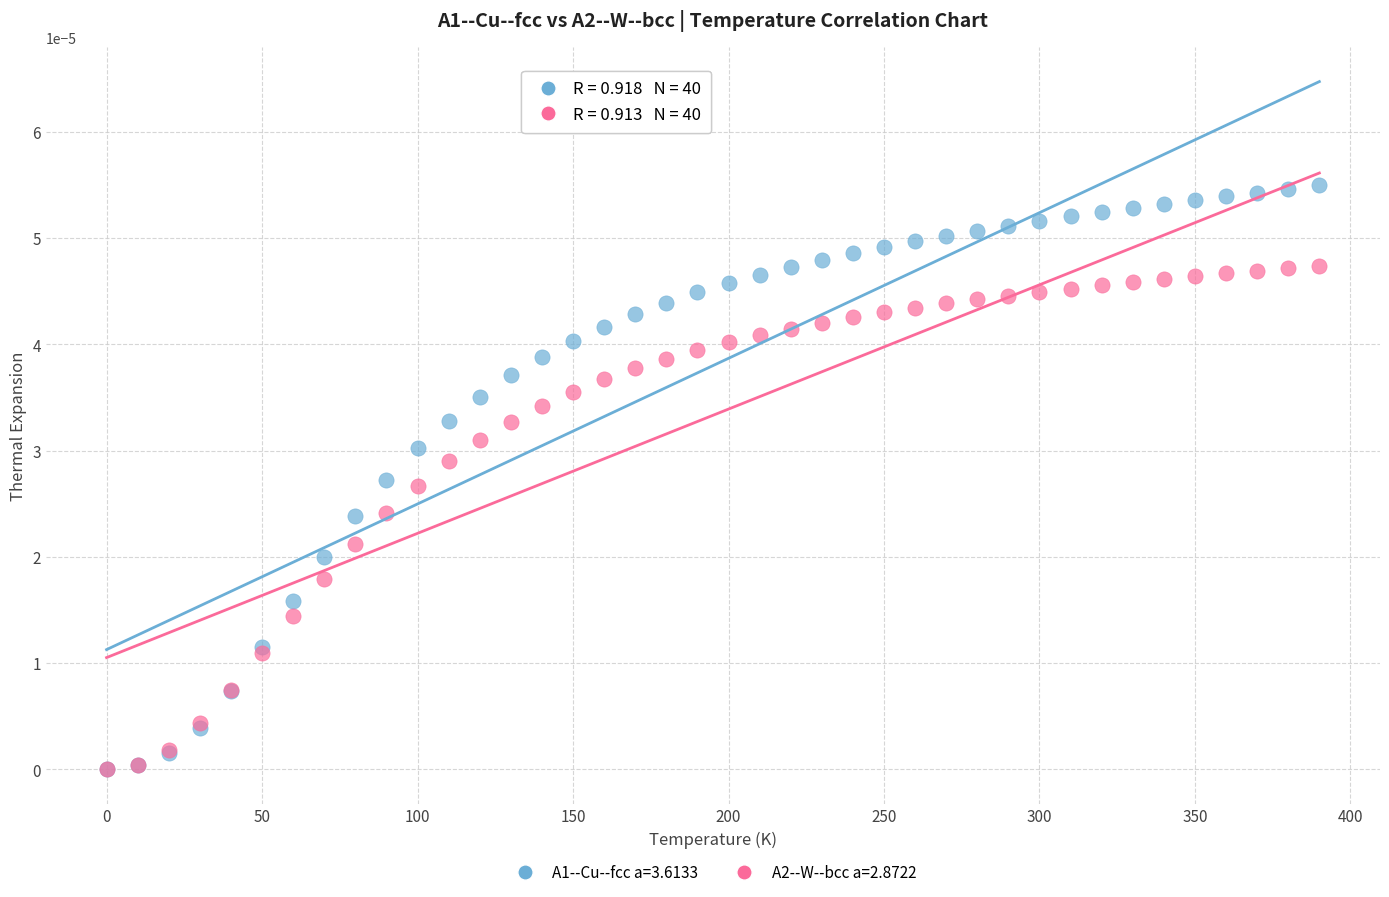

Which series reaches the maximum Y coordinate?

A1--Cu--fcc a=3.6133